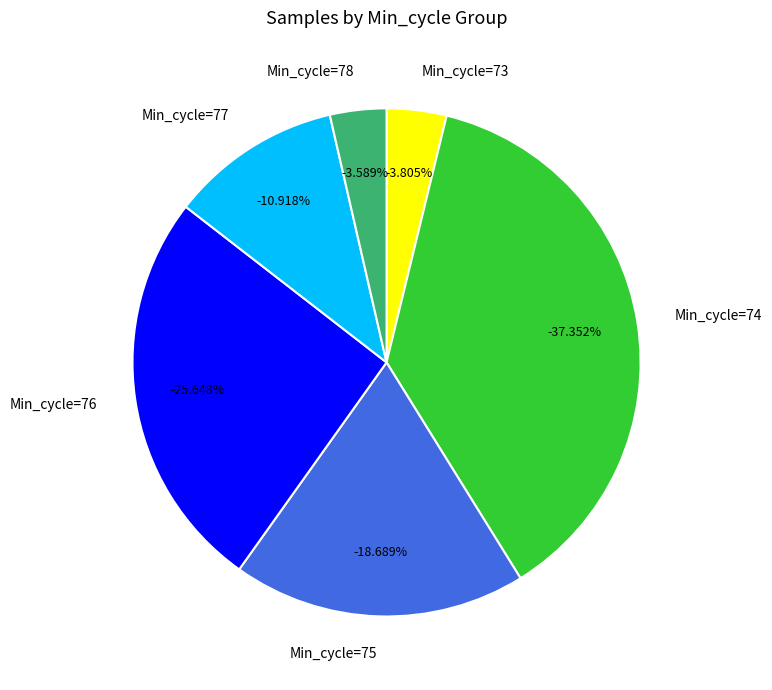

Is the sum of 77 and 76 greater than half?

No